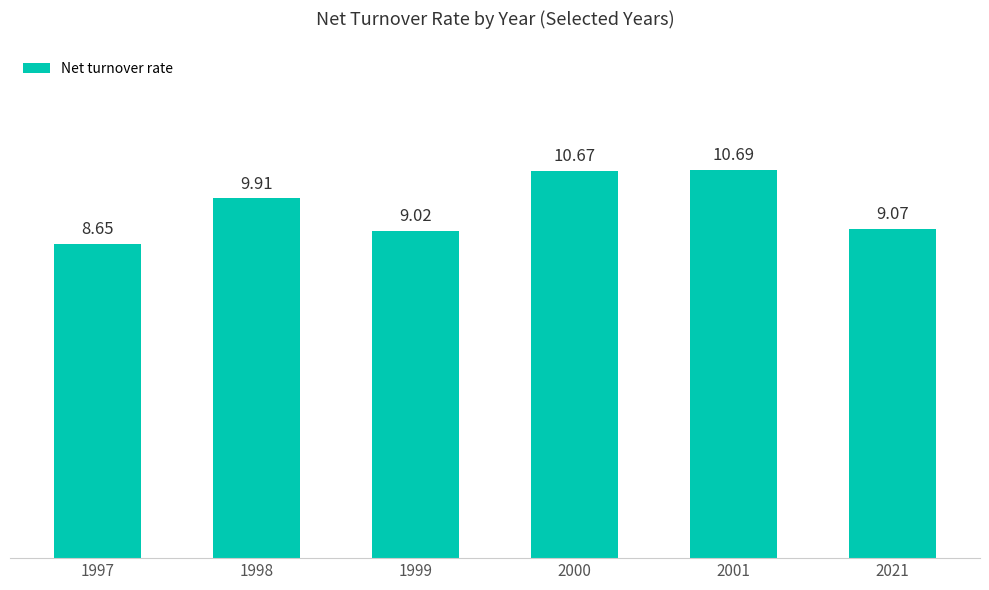

Rank the categories by value from highest to lowest.

2001, 2000, 1998, 2021, 1999, 1997